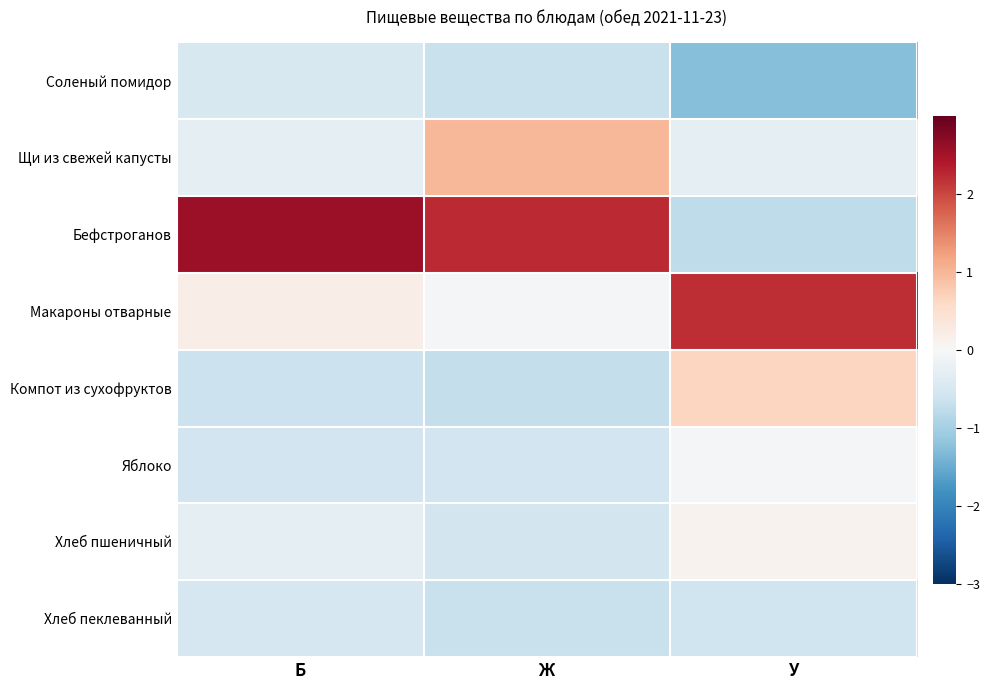

What is the smallest value displayed?

-1.3